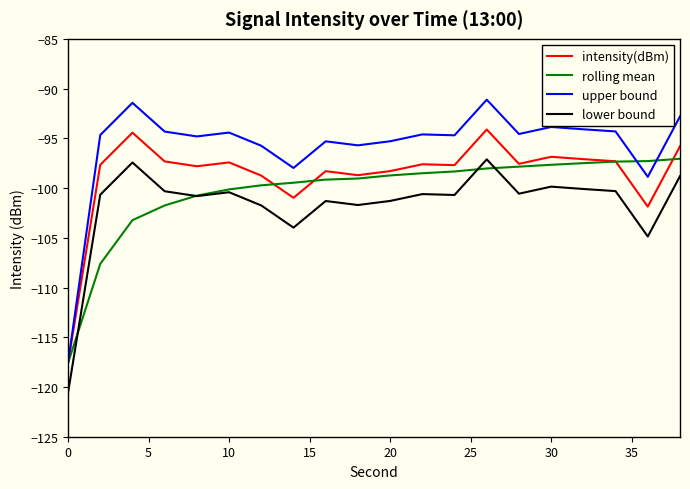

Which series has the largest total across all categories?

upper bound